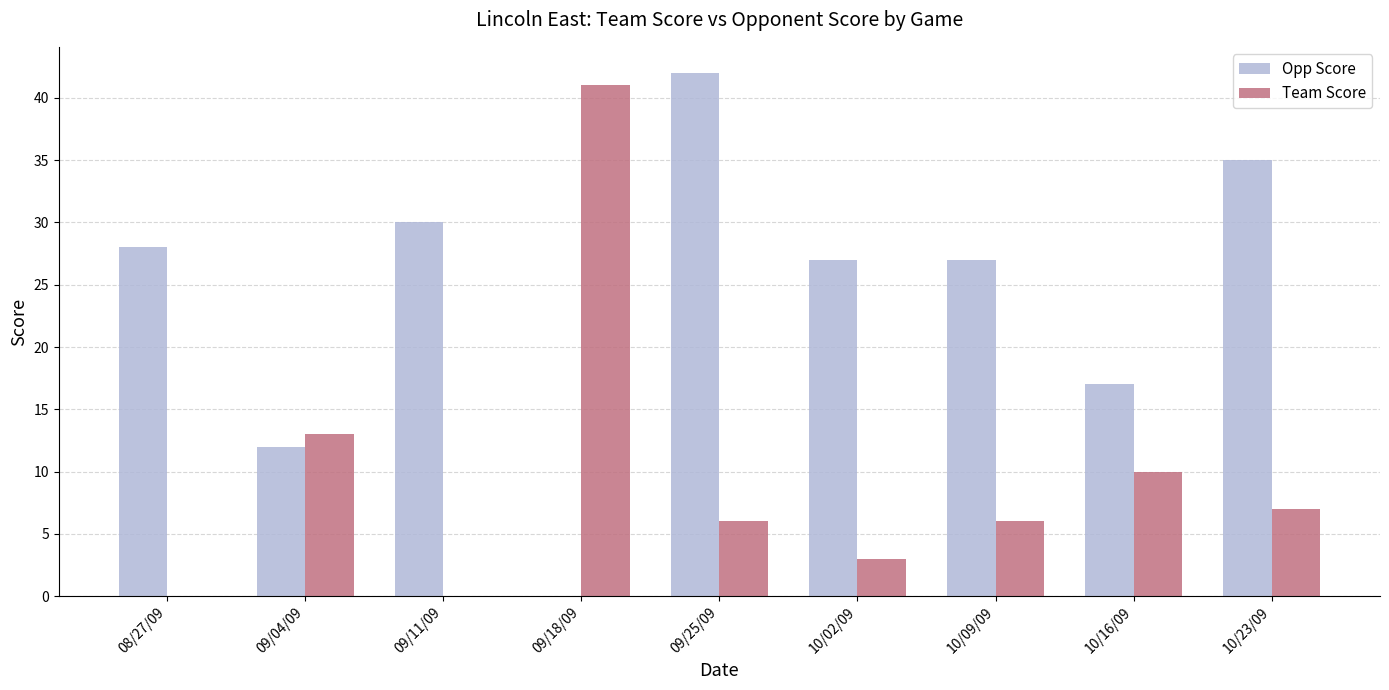

Between 09/11/09 and 10/23/09, which series saw the biggest shift?

Team Score